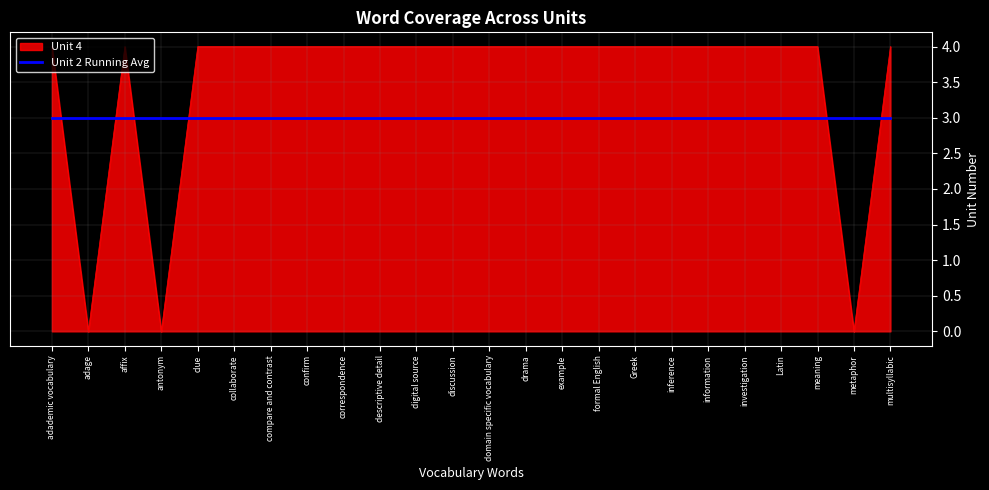

What is the minimum value for Unit 2 Running Avg?

3